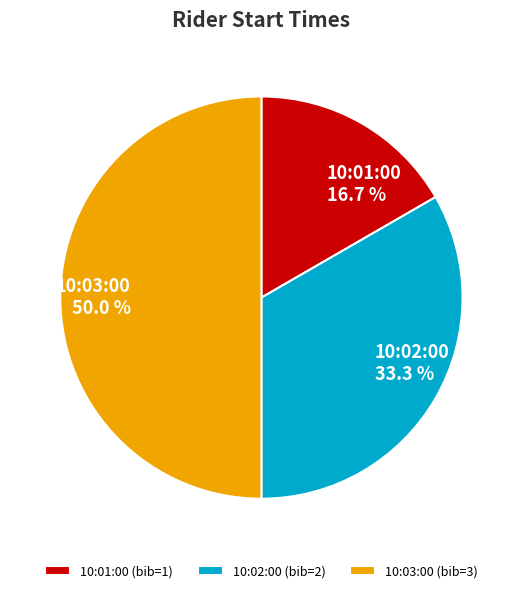

What is the total percentage of 10:03:00 and 10:01:00?

66.7%